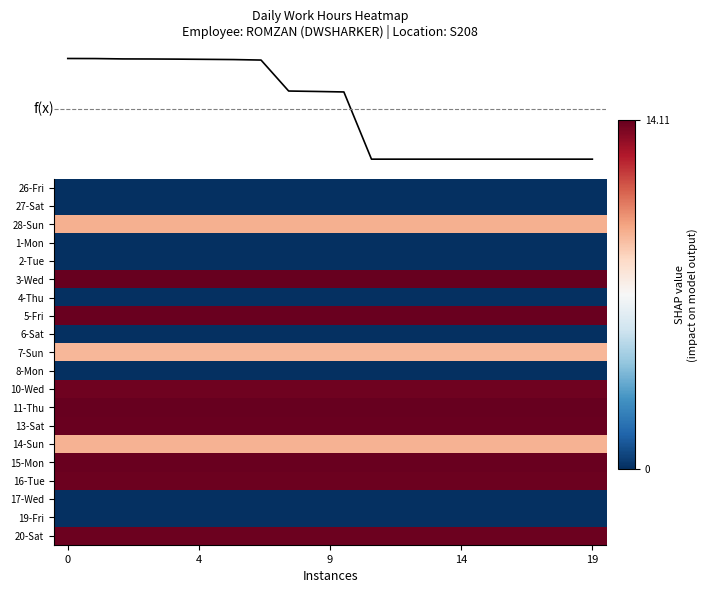

What is the maximum value for 13-Sat?

14.0